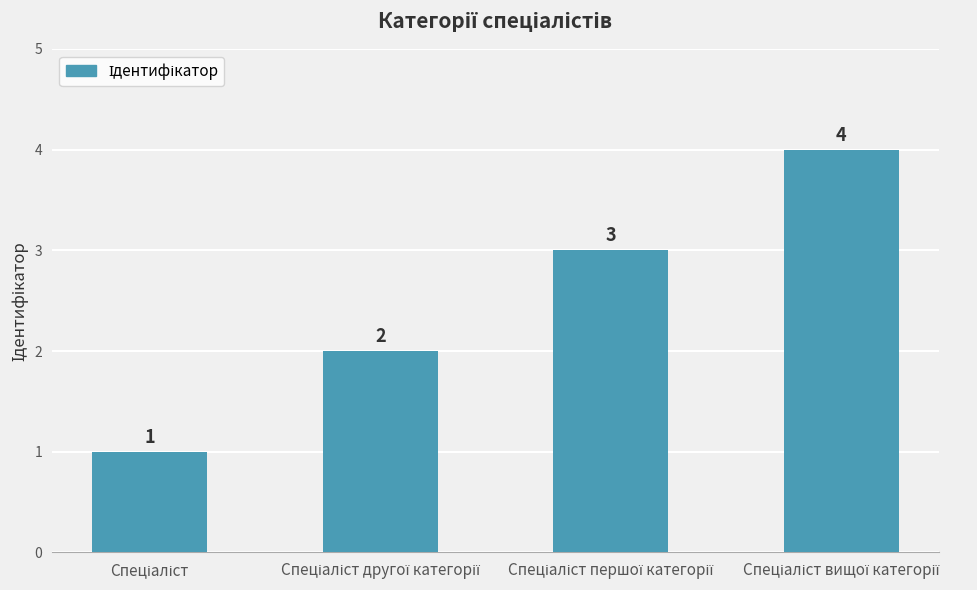

What is the maximum value shown in the chart?

4